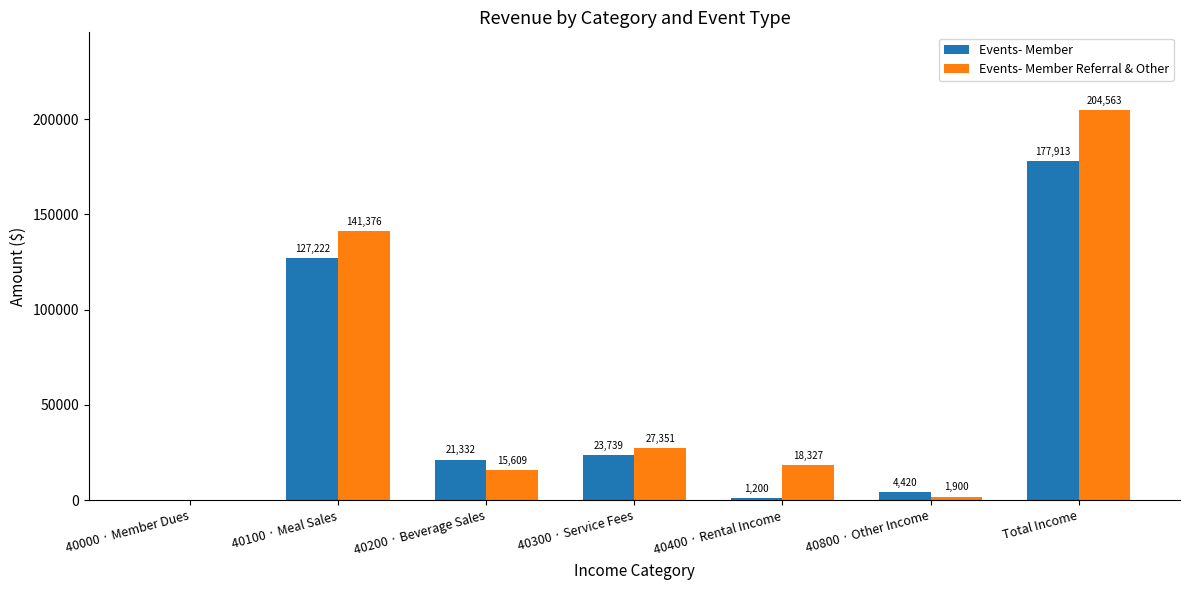

Reading left to right, list all the values displayed in this chart.

Events- Member: 40000 · Member Dues=0	40100 · Meal Sales=127222	40200 · Beverage Sales=21332	40300 · Service Fees=23739	40400 · Rental Income=1200	40800 · Other Income=4420	Total Income=177913
Events- Member Referral & Other: 40000 · Member Dues=0	40100 · Meal Sales=141376	40200 · Beverage Sales=15609	40300 · Service Fees=27351	40400 · Rental Income=18327	40800 · Other Income=1900	Total Income=204563